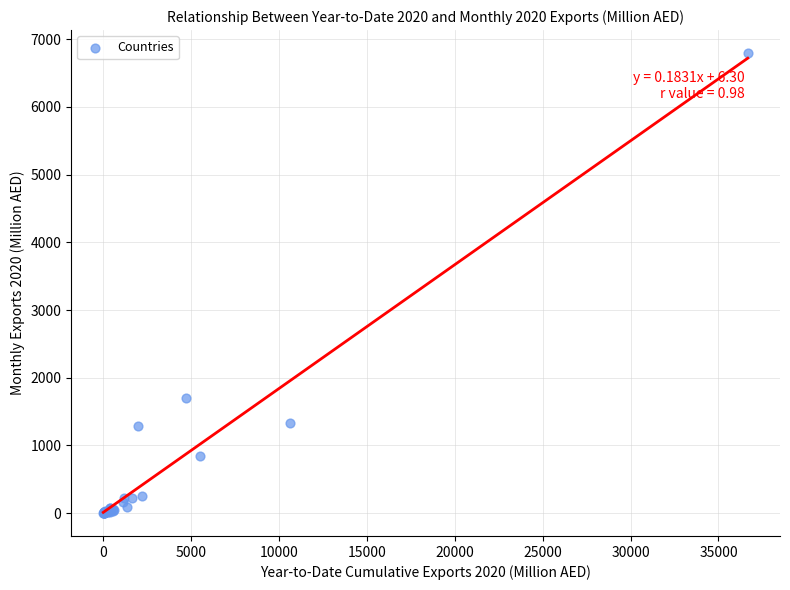

What Y value in the scatter plot is closest to 3398?

1696.5